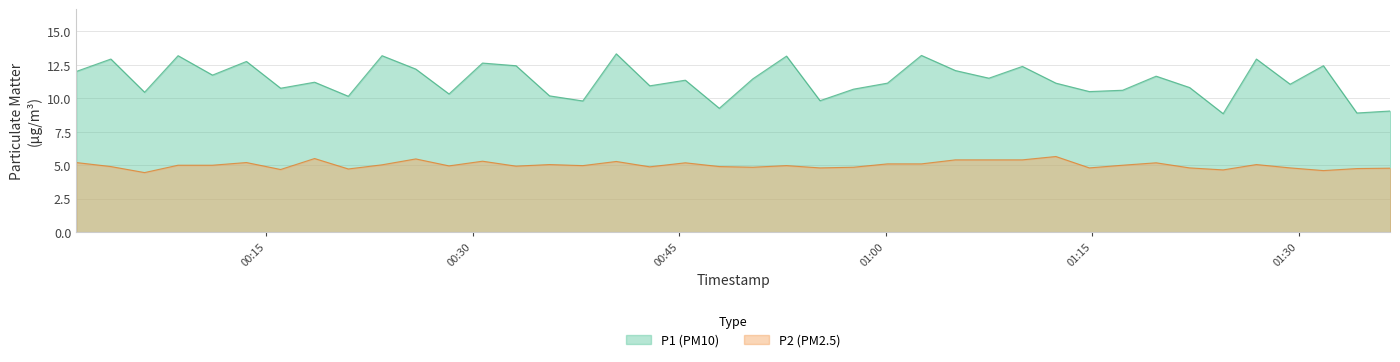

Which has a higher value, 2022-12-18T01:34:14 or 2022-12-18T01:36:40?

2022-12-18T01:36:40